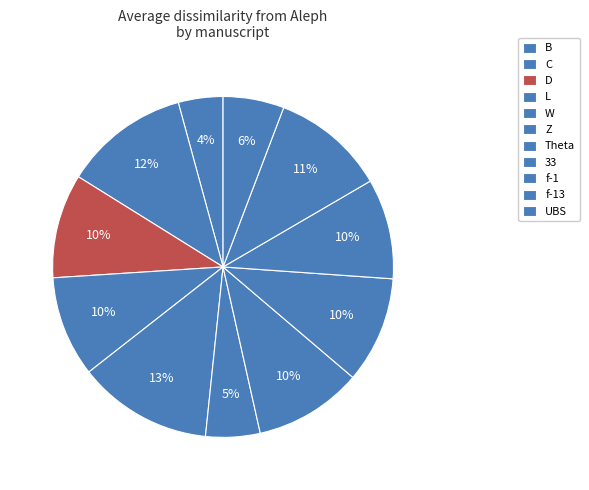

Combined, do L and Theta account for over 50%?

No